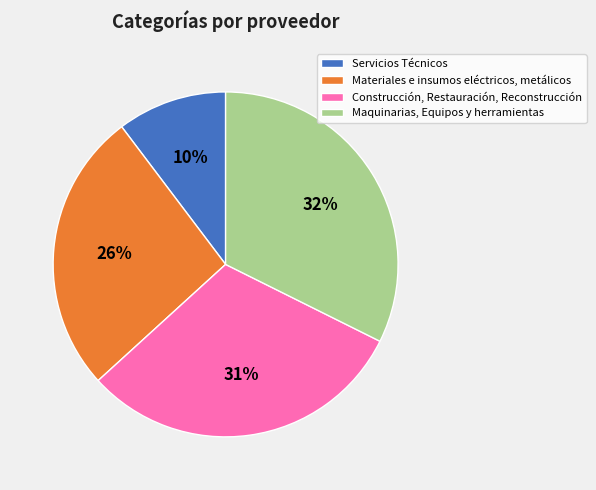

To the nearest percent, what is the combined percentage of Maquinarias, Equipos y herramientas and Materiales e insumos eléctricos, metálicos?

59%